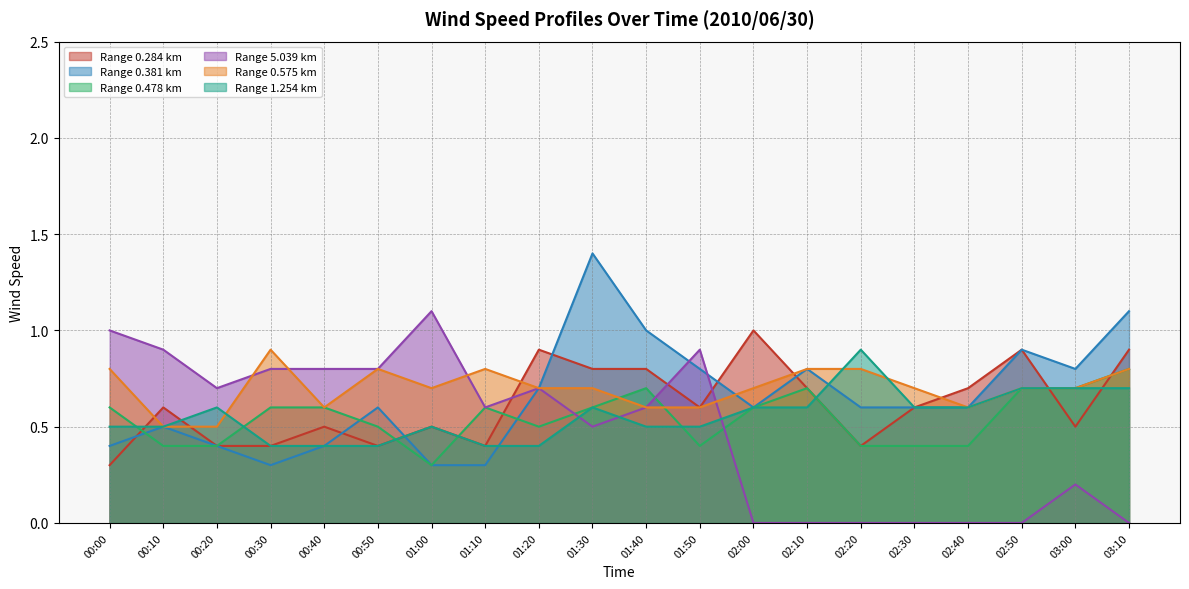

What is the total value across all series at 02:10?

3.6